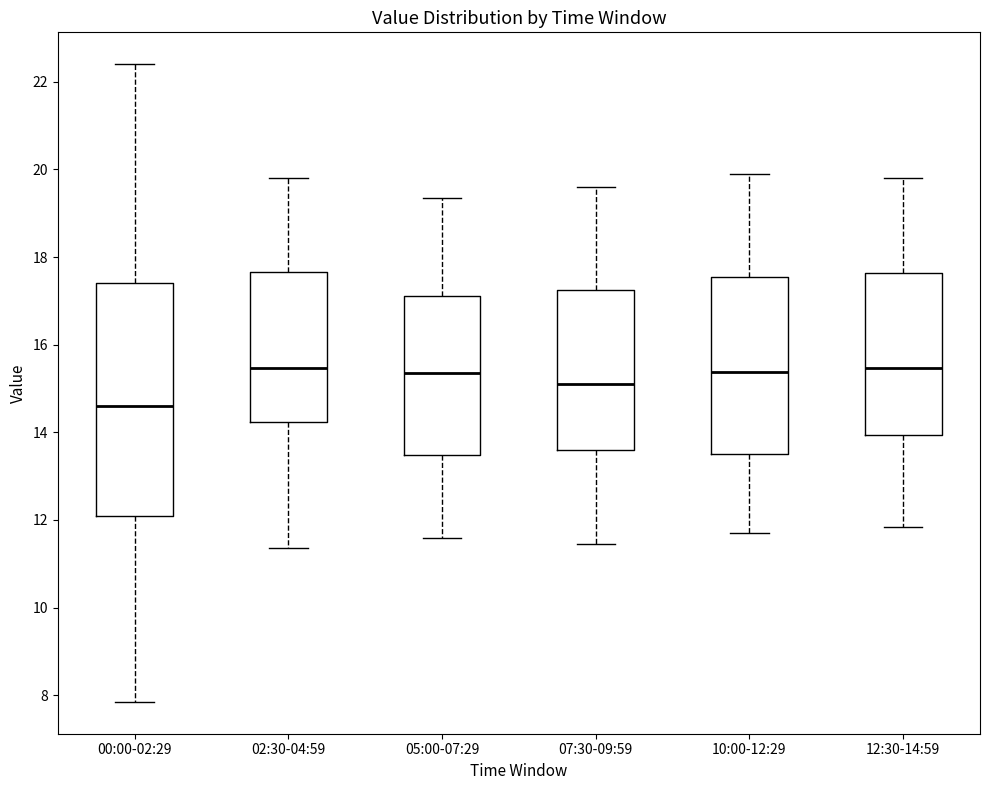

Comparing the boxes themselves (not the whiskers), which one is the tallest?

00:00-02:29